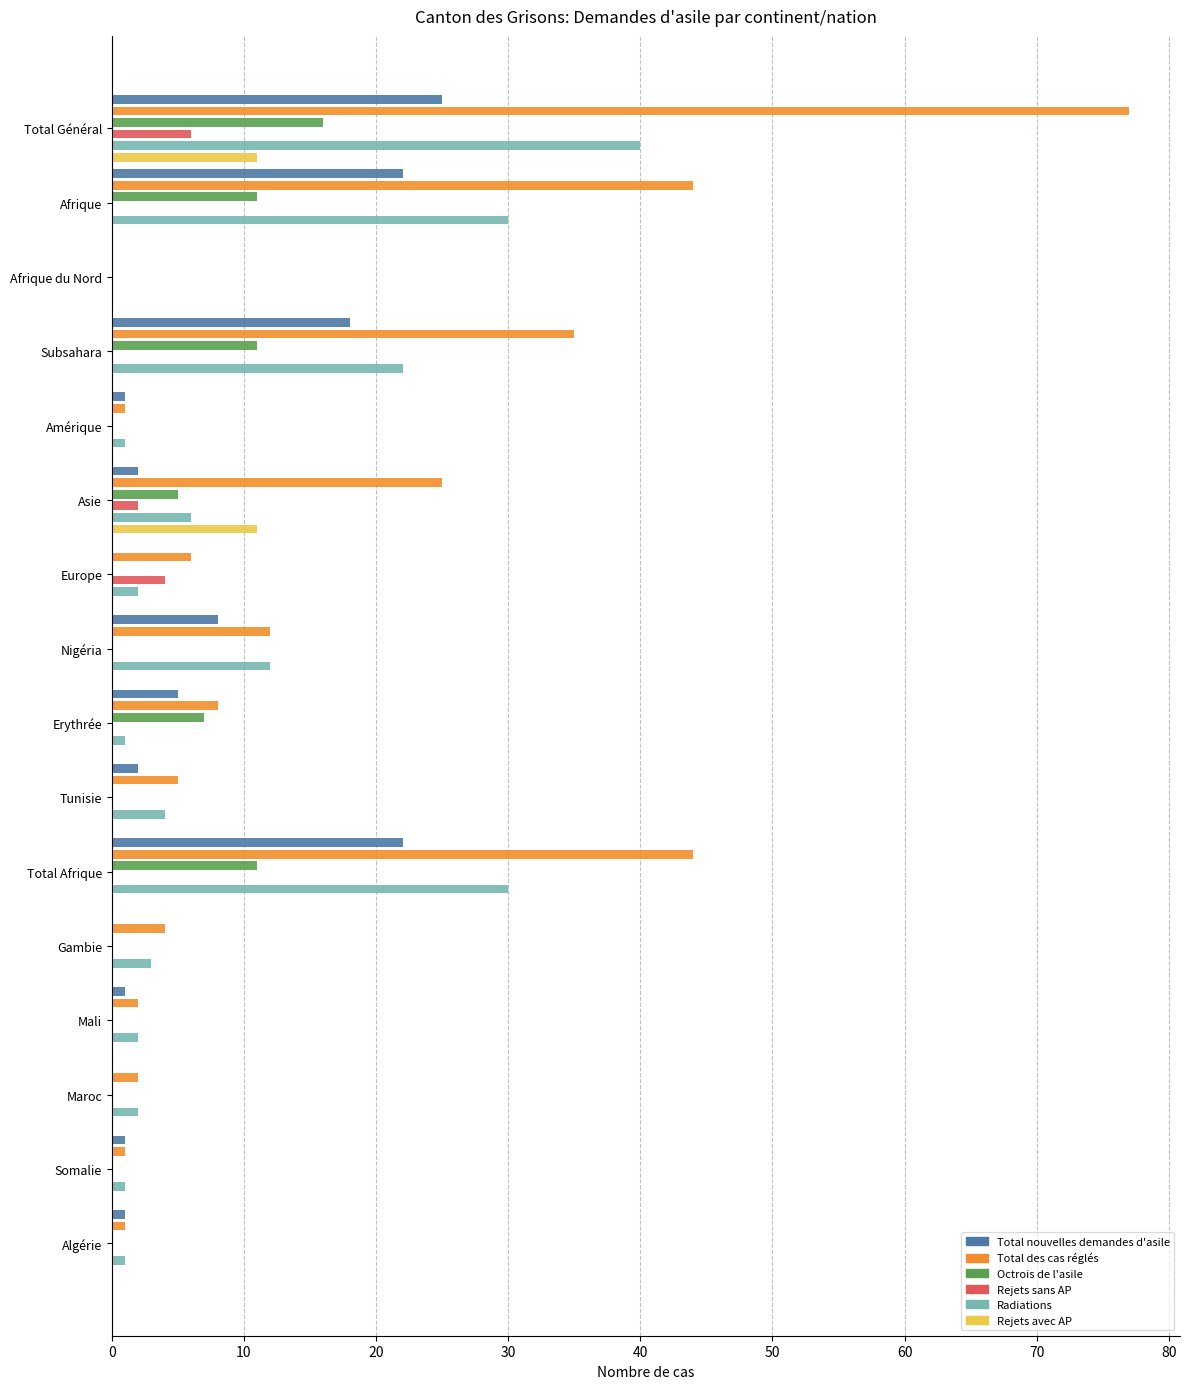

Does the chart contain any negative values?

No